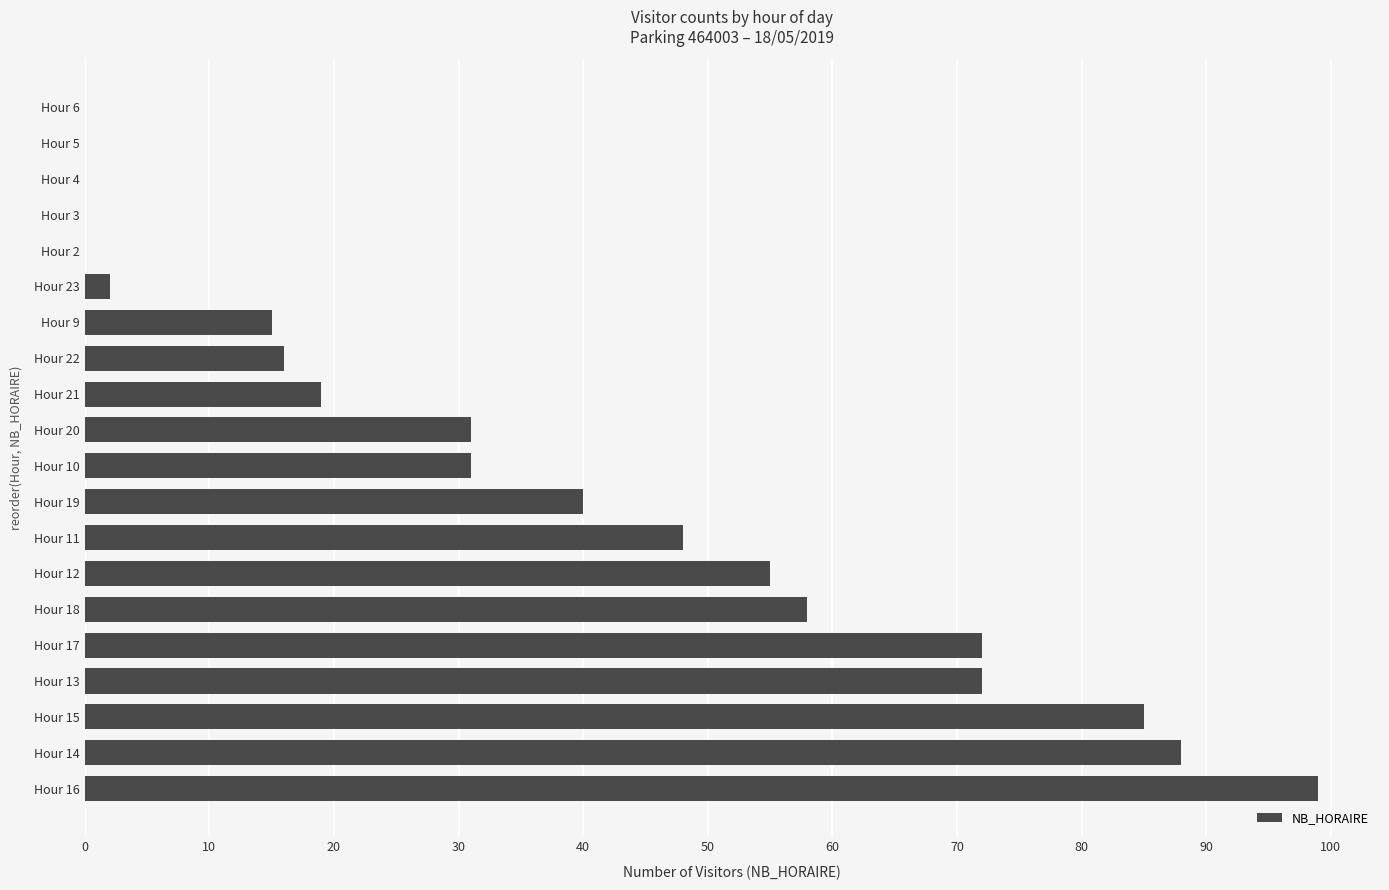

Where is the data nearest to the value 49?

Hour 11